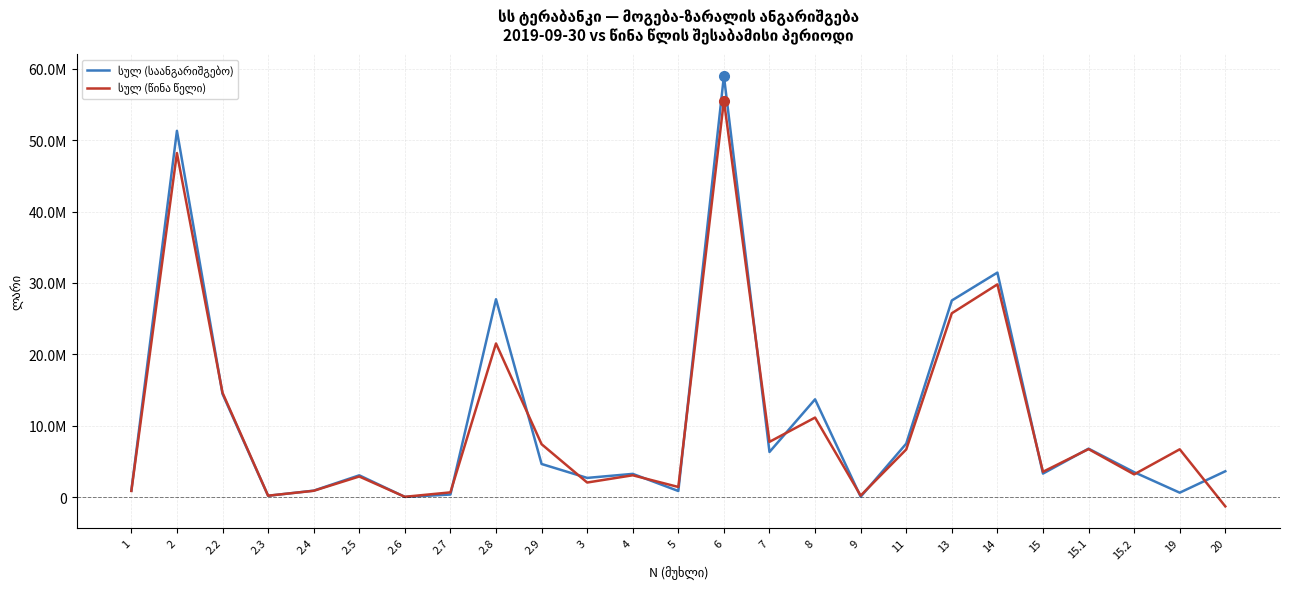

Does the chart have visible grid lines?

Yes